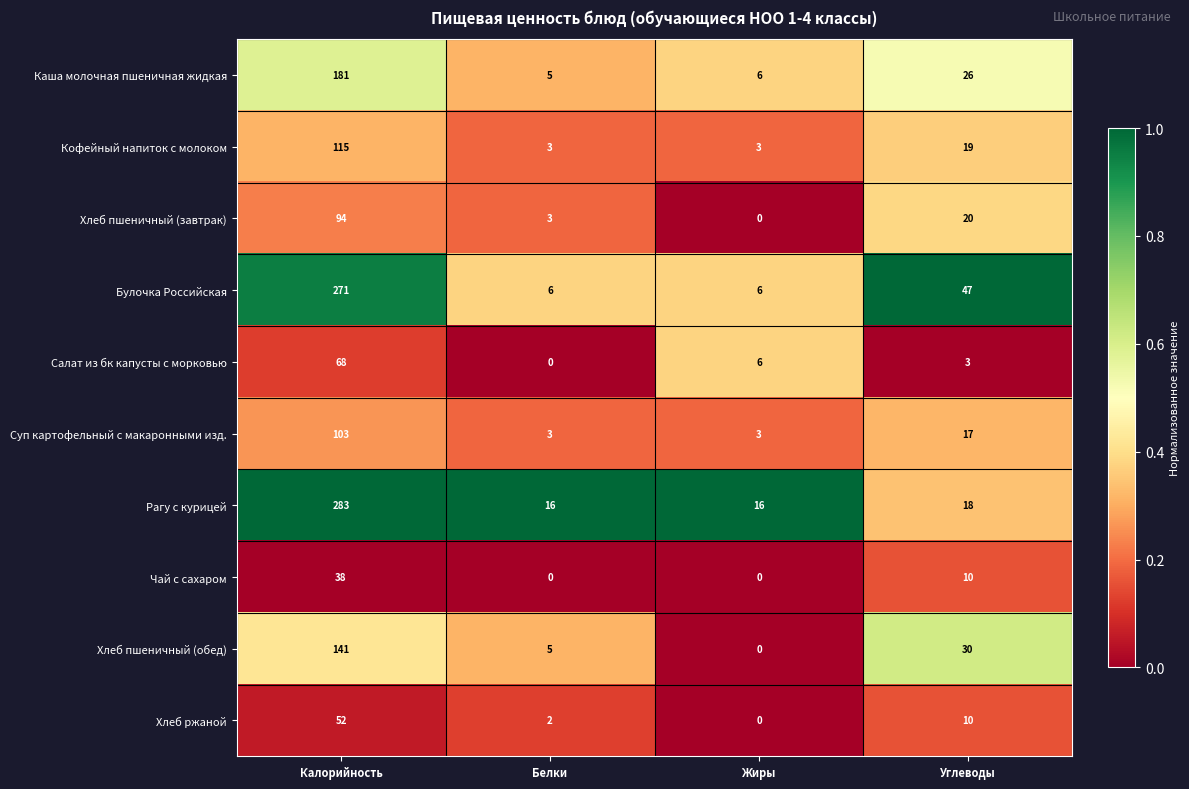

Which category has the highest value in the Хлеб пшеничный (завтрак) series?

Калорийность